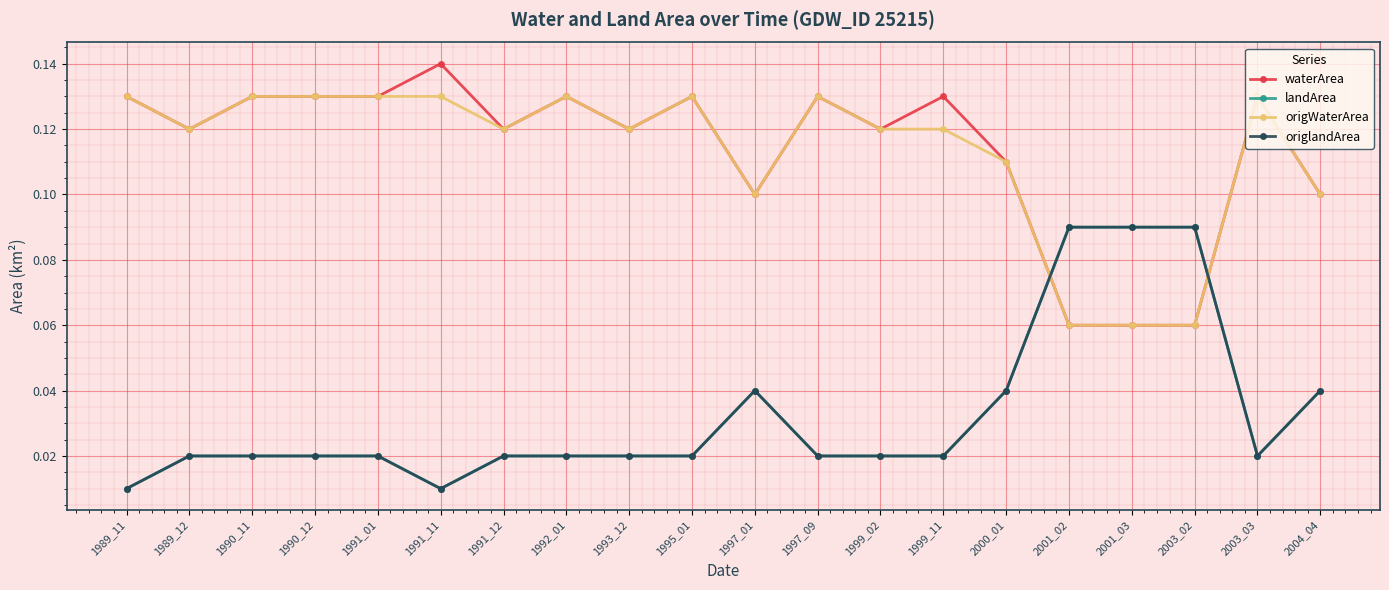

Is this an area chart (filled region under the line)?

No